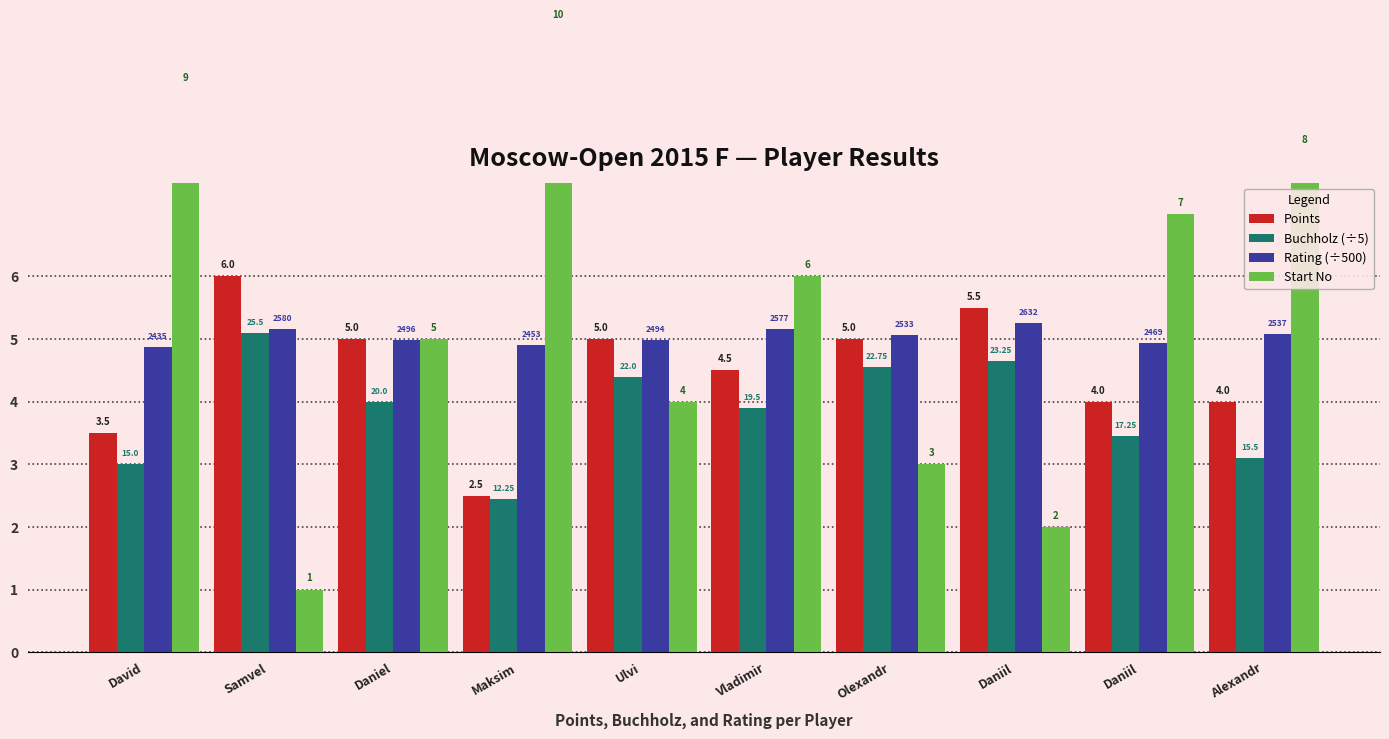

Rank the series by their maximum value, from highest to lowest.

Start No, Points, Rating (÷500), Buchholz (÷5)